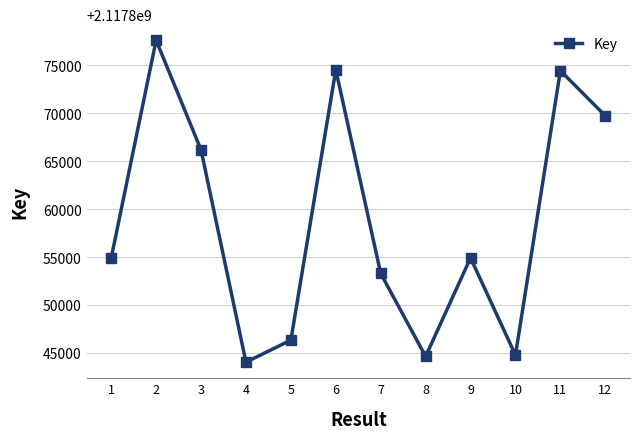

Where is the first local minimum?

4